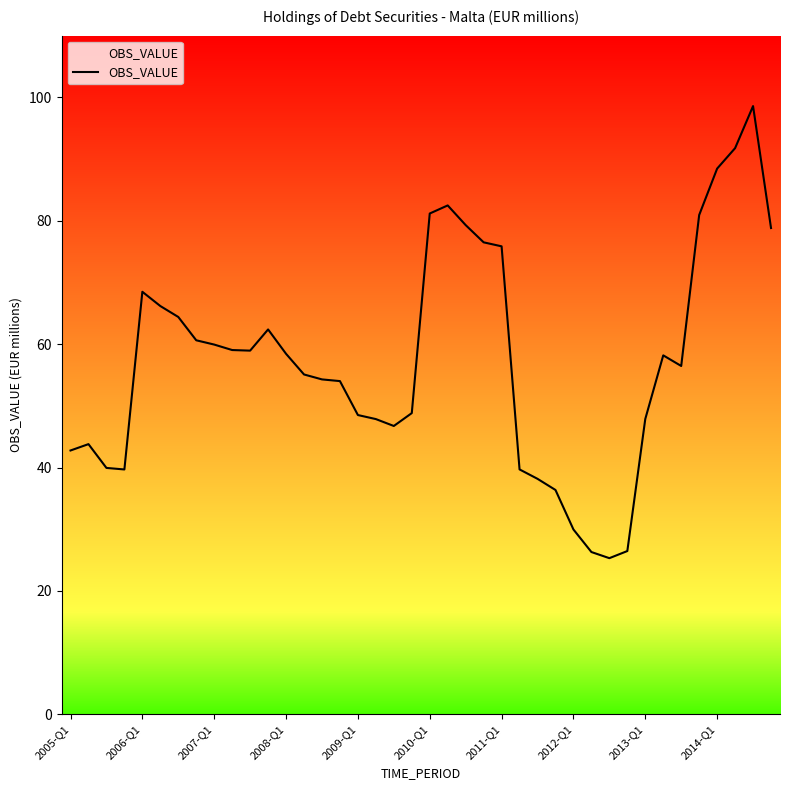

What is the smallest value displayed?

25.3